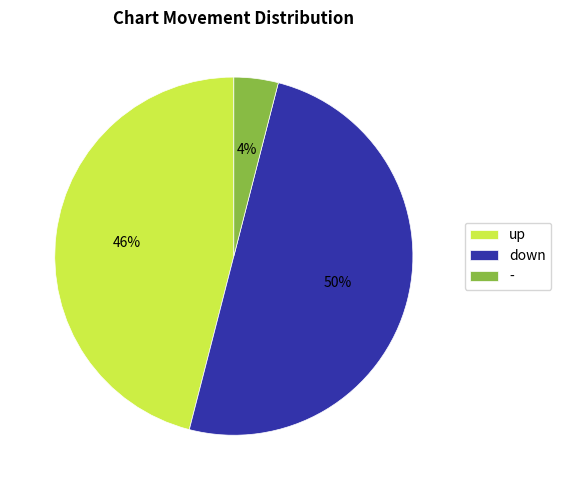

True or false: down accounts for 41% of the total.

False